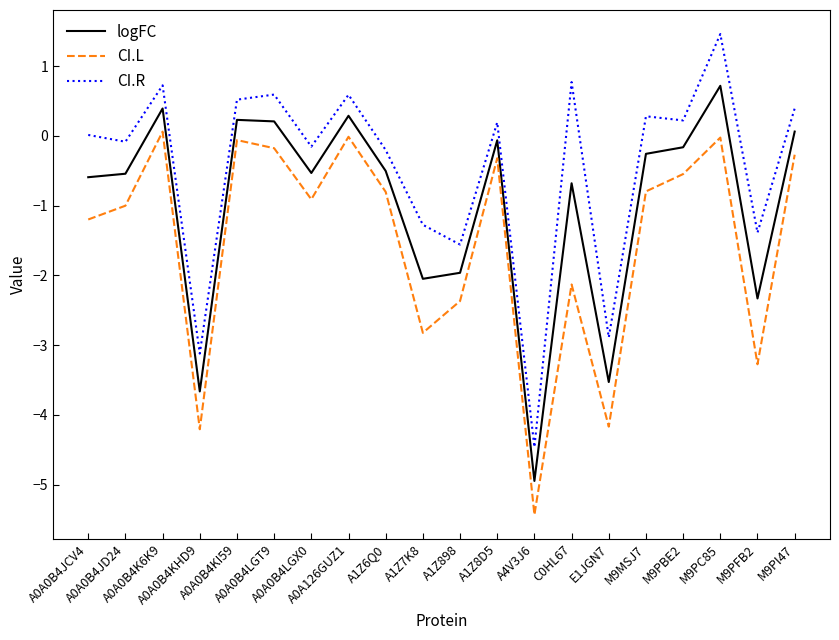

Which series has the largest range (max minus min)?

CI.R